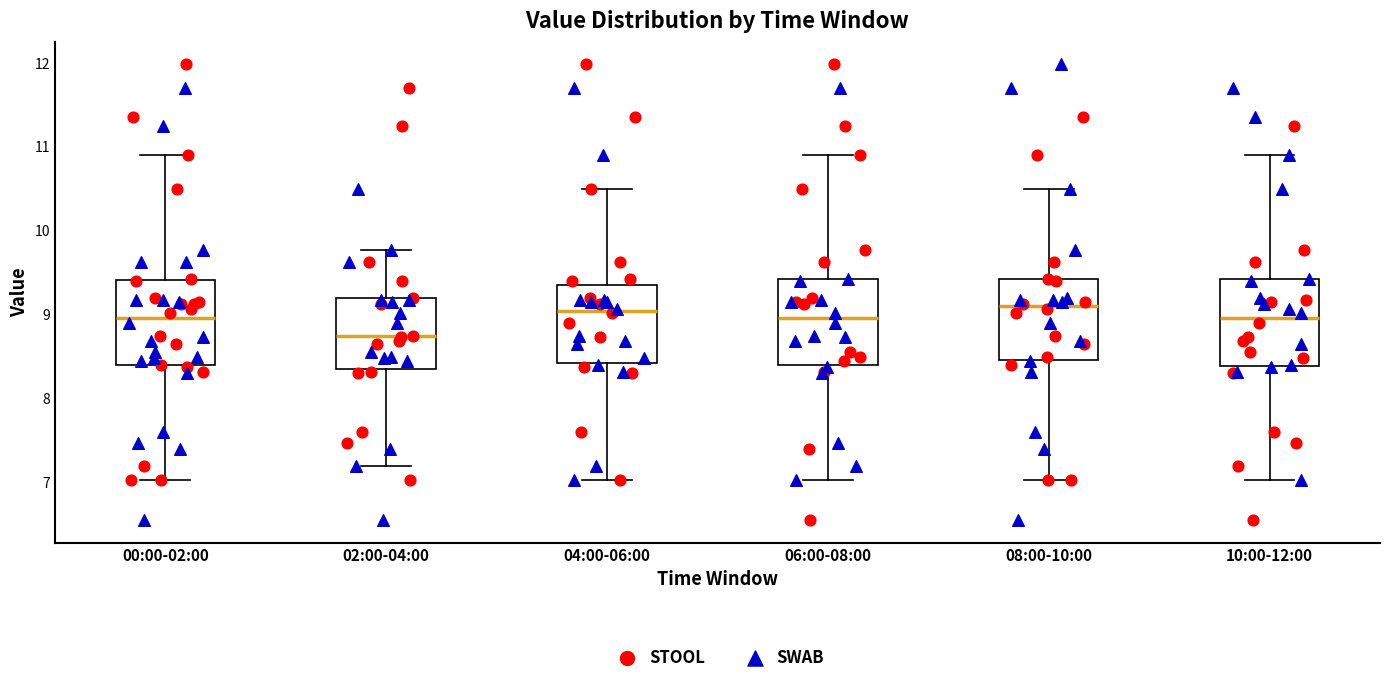

Where is the upper edge of the box for 00:00-02:00 on the y-axis? The values are not printed on the chart, so give them approximately, as read against the axis.

9.4